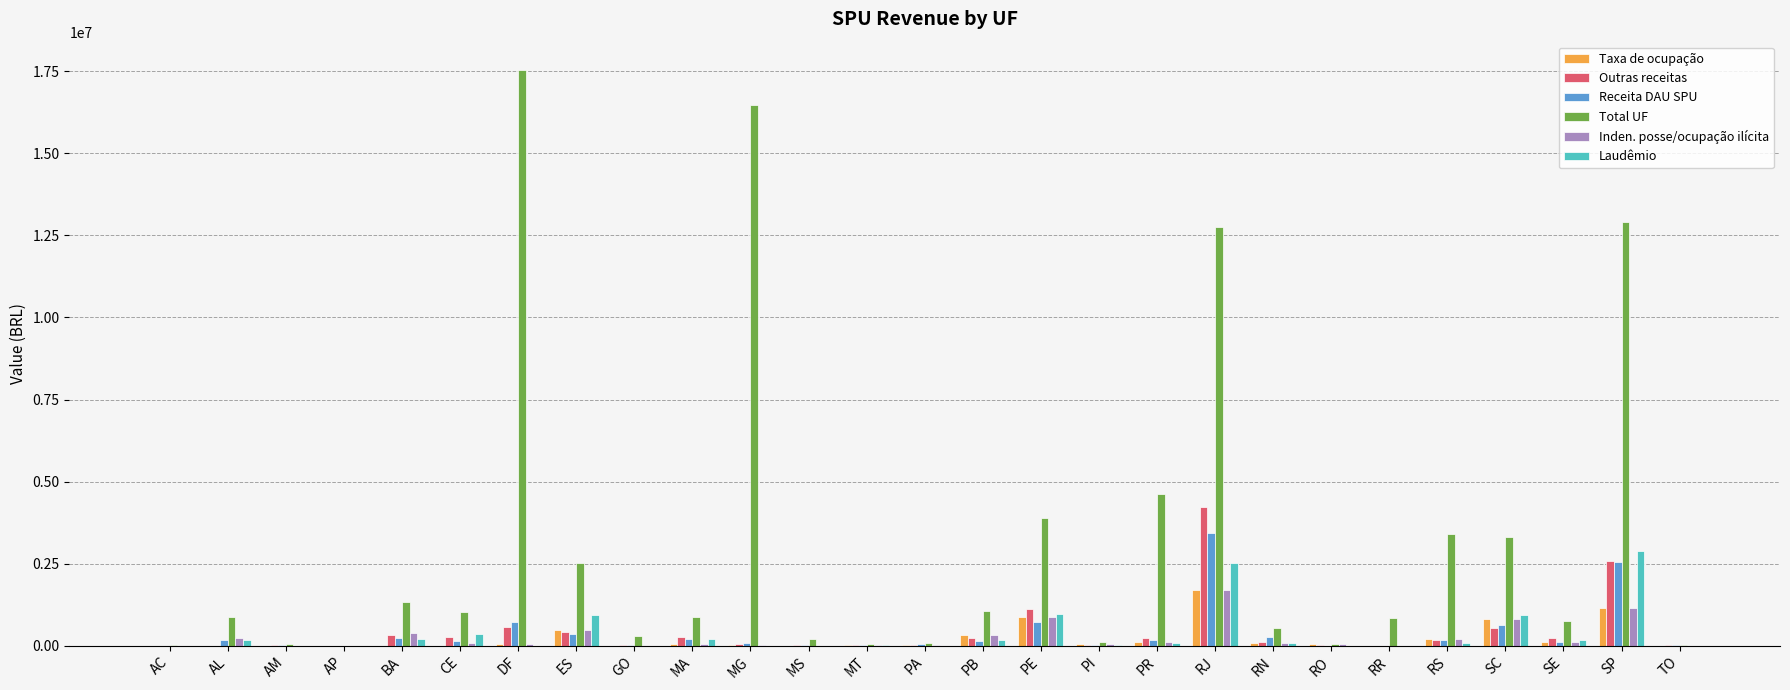

Is the value of Receita DAU SPU at RJ greater than the value of Total UF at MA?

Yes